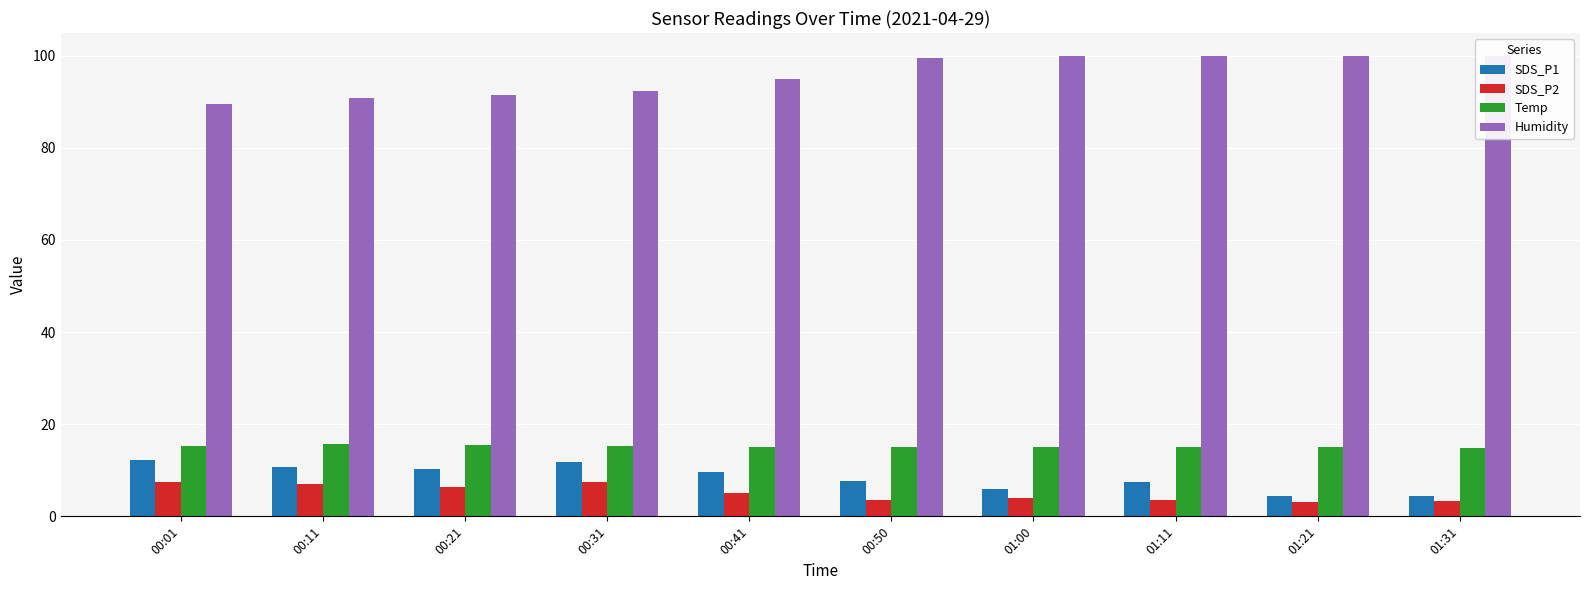

The value of SDS_P1 at 01:00 is 6.0. True or false?

True